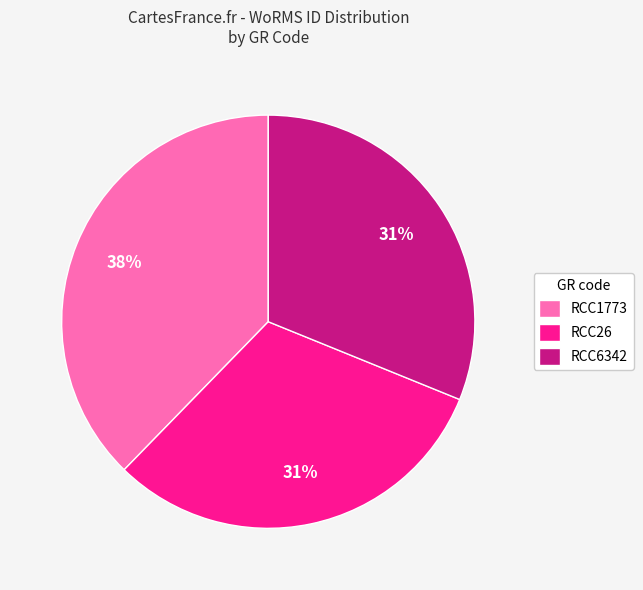

Is it true that RCC1773 is 38% of the pie?

True